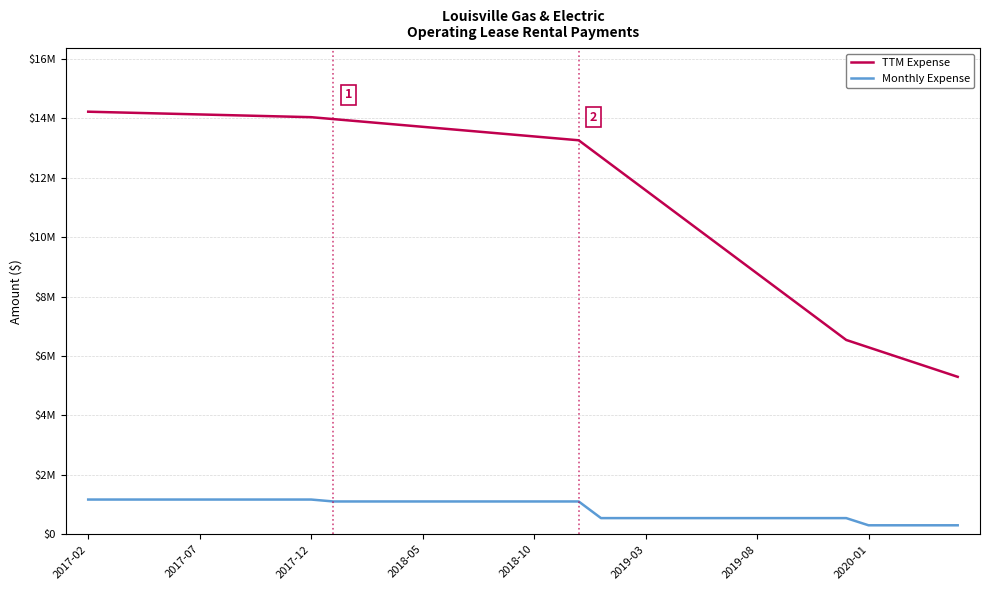

Which series has the largest total across all categories?

TTM Expense